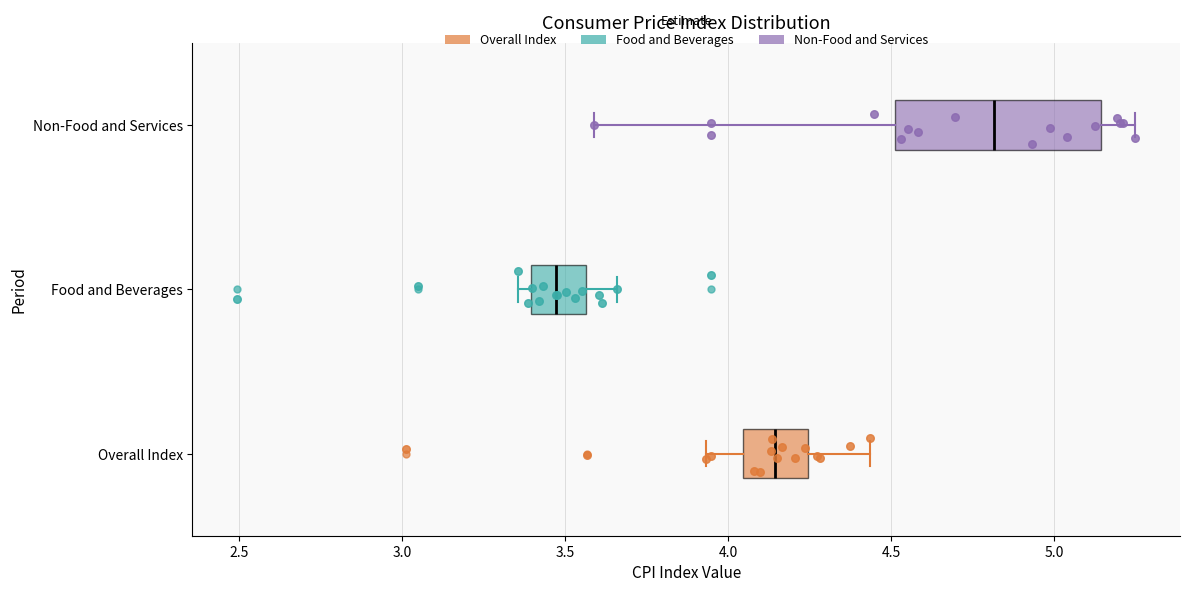

Which box's median line is the furthest to the right?

Non-Food and Services